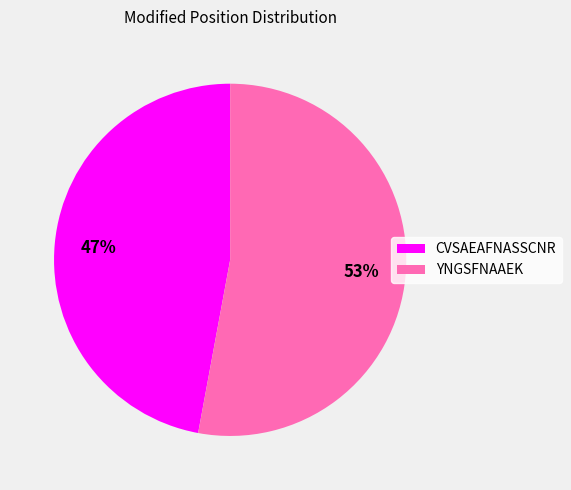

Which category accounts for the majority?

YNGSFNAAEK